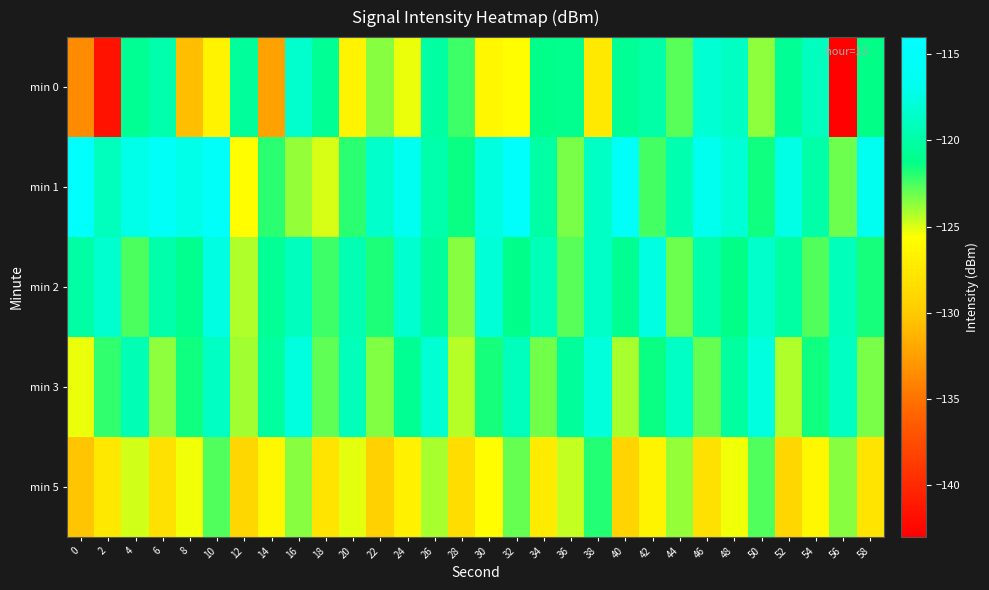

Between 8 and 50, which series saw the biggest shift?

min 0